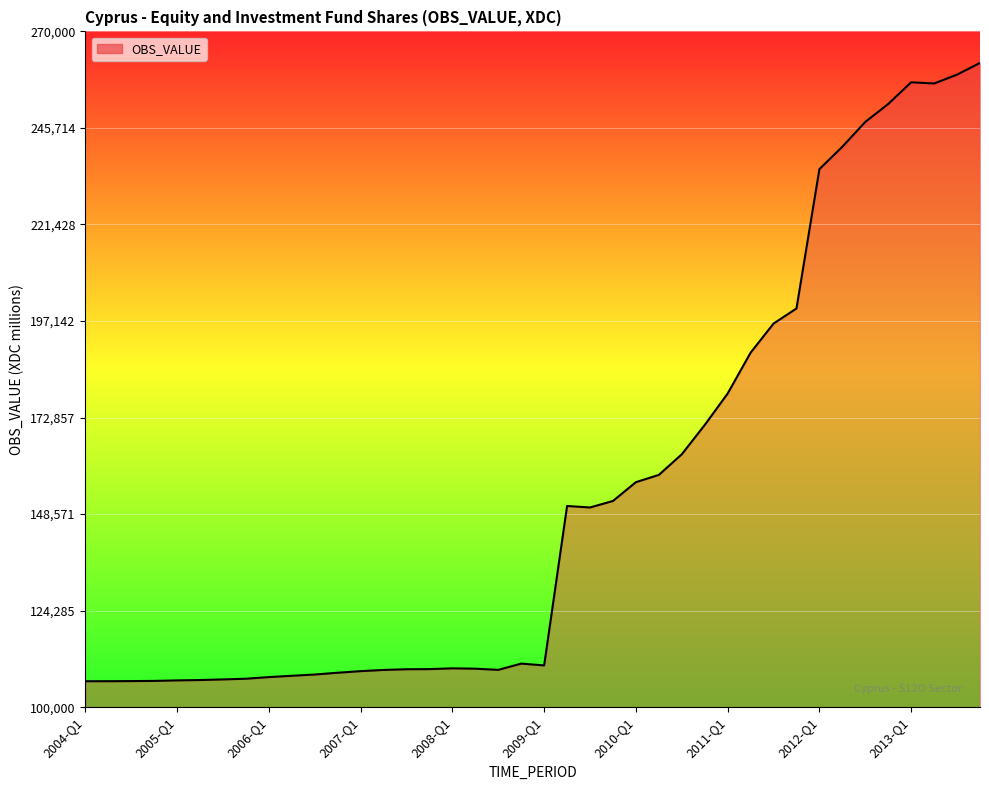

What is the minimum value shown in the chart?

106522.3